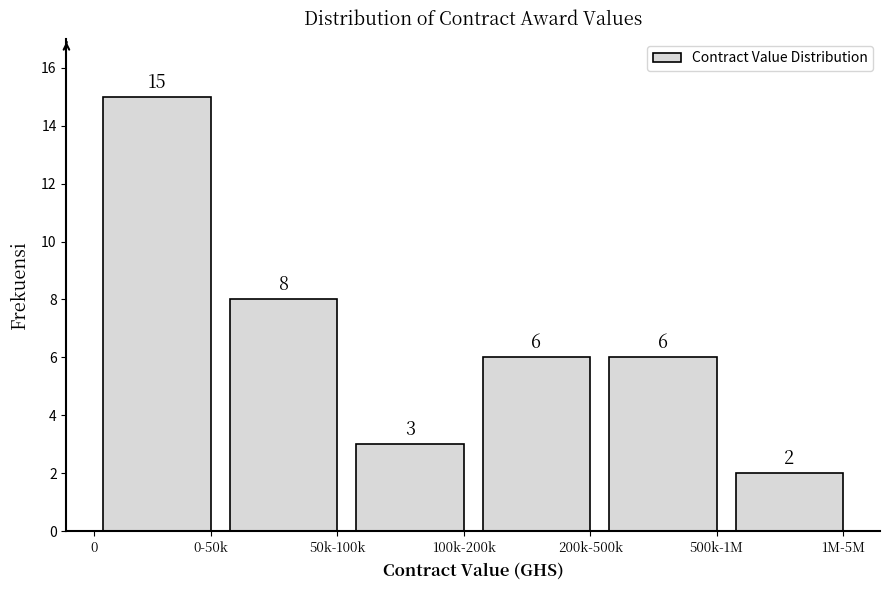

Reading right to left, what are all the values shown in this chart?

2	6	6	3	8	15